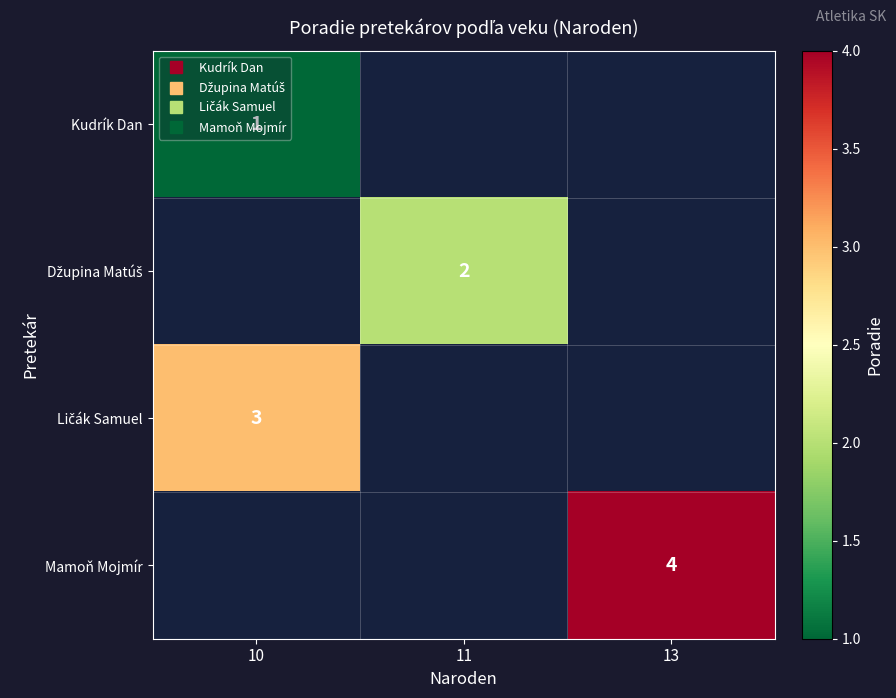

What is the spread (max minus min) of values at 10?

2.0